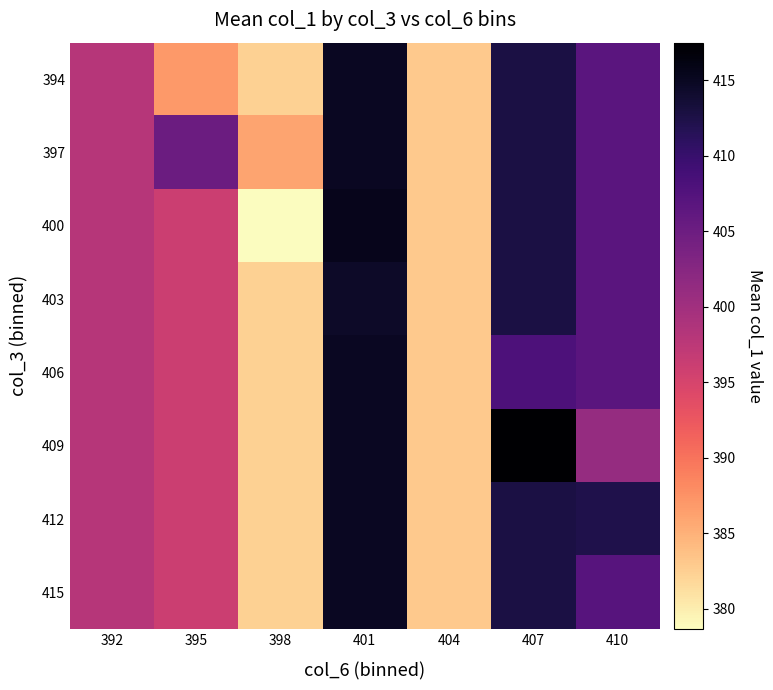

Reading left to right, extract all data points from this chart.

394: 392=398.0	395=387.0	398=382.3	401=415.0	404=383.0	407=412.8	410=406.8
397: 392=398.0	395=405.1	398=386.0	401=415.0	404=383.0	407=412.8	410=406.8
400: 392=398.0	395=396.1	398=378.7	401=415.5	404=383.0	407=412.8	410=406.8
403: 392=398.0	395=396.1	398=382.3	401=414.5	404=383.0	407=412.8	410=406.8
406: 392=398.0	395=396.1	398=382.3	401=415.0	404=383.0	407=408.0	410=406.8
409: 392=398.0	395=396.1	398=382.3	401=415.0	404=383.0	407=417.5	410=401.0
412: 392=398.0	395=396.1	398=382.3	401=415.0	404=383.0	407=412.8	410=412.3
415: 392=398.0	395=396.1	398=382.3	401=415.0	404=383.0	407=412.8	410=407.2